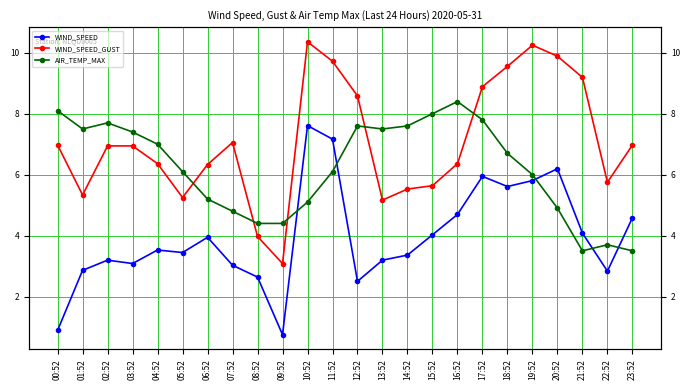

The value of WIND_SPEED at 09:52 is 0.4. True or false?

False